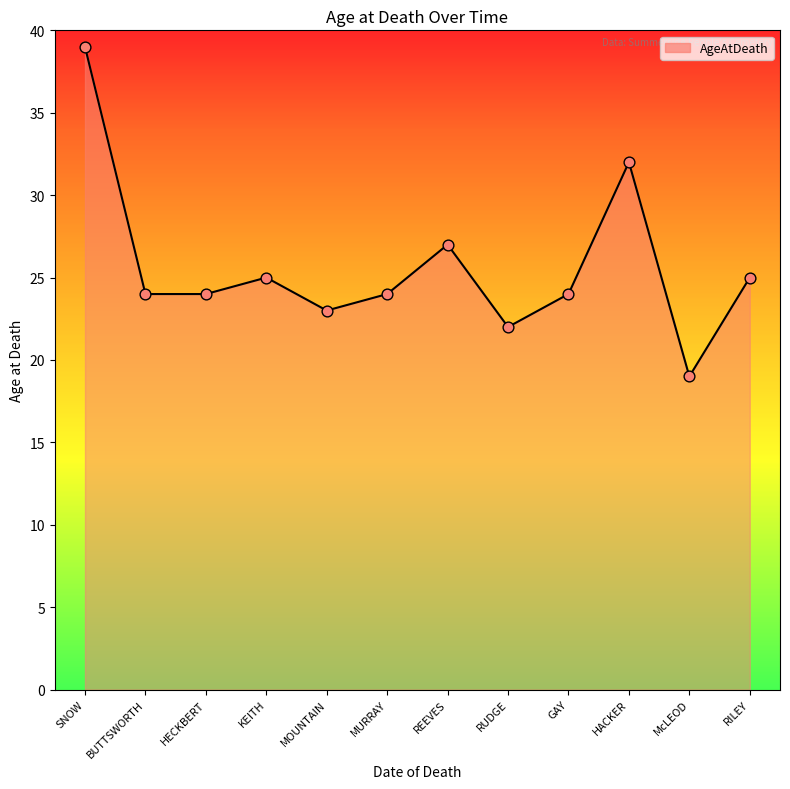

What is the change in value from SNOW to RUDGE?

-17